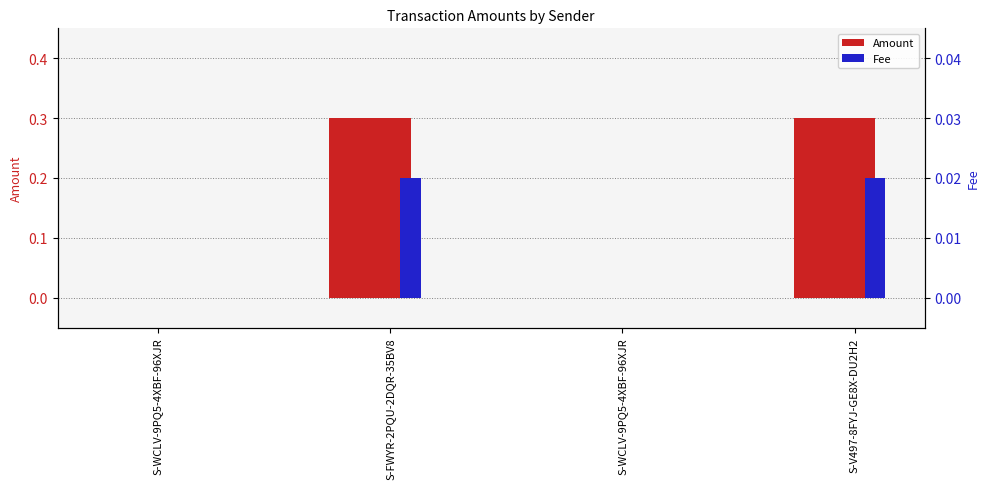

At how many categories does at least one series exceed 0?

2